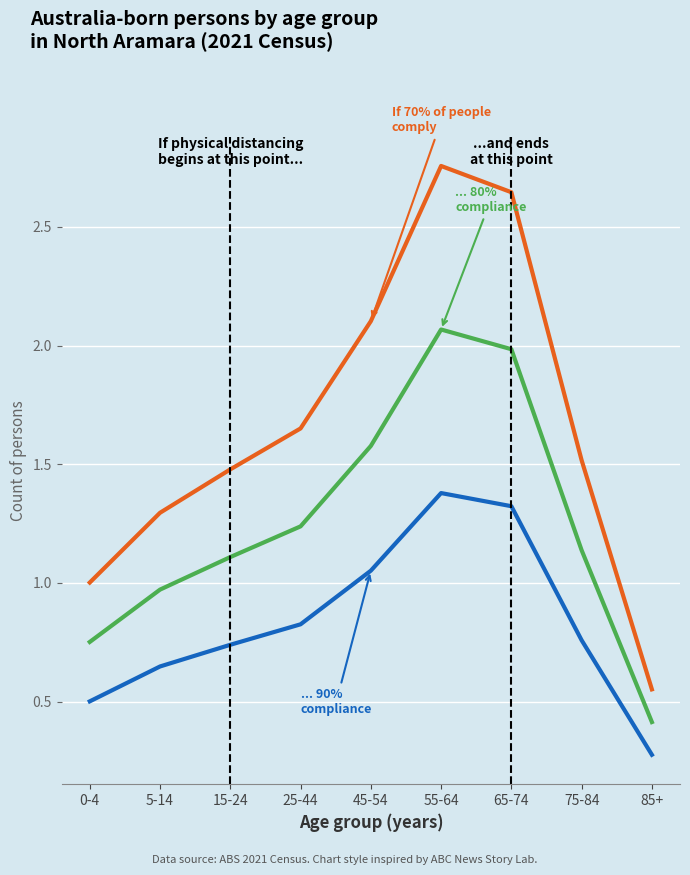

Is this an area chart (filled region under the line)?

No